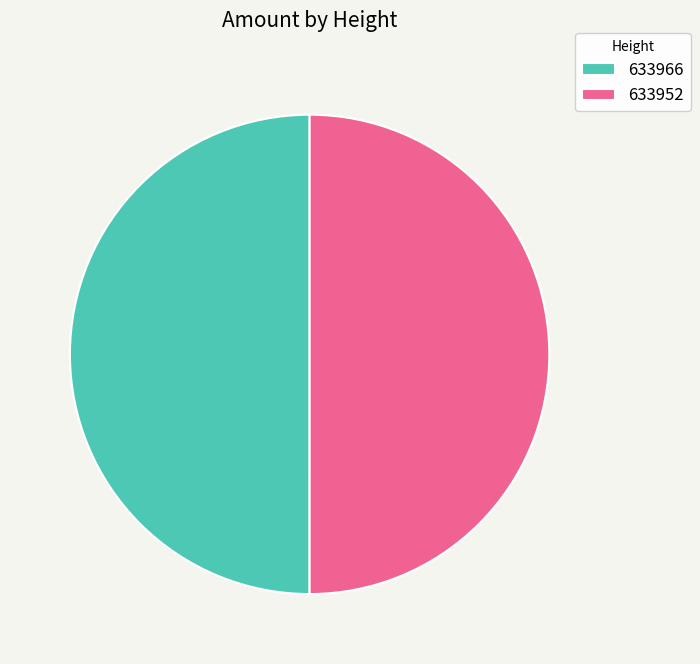

Do 633952 and 633966 together represent more than half of the pie?

Yes